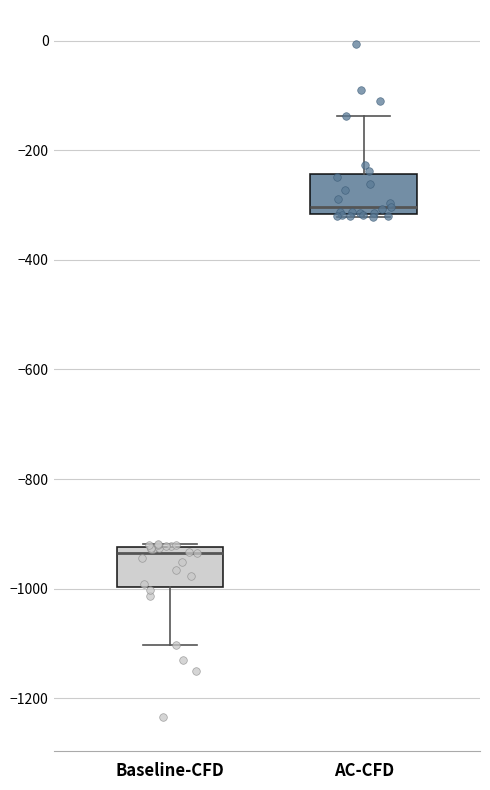

Reading left to right, transcribe this box plot: for each box, give where its median line is, the range the box spans, and where its two whiskers end, as read against the y-axis. The values are not printed on the chart, so give them approximately, as read against the axis.

Baseline-CFD: median -940, box -1000 to -920, whiskers -1100 to -920
AC-CFD: median -300, box -320 to -240, whiskers -320 to -140